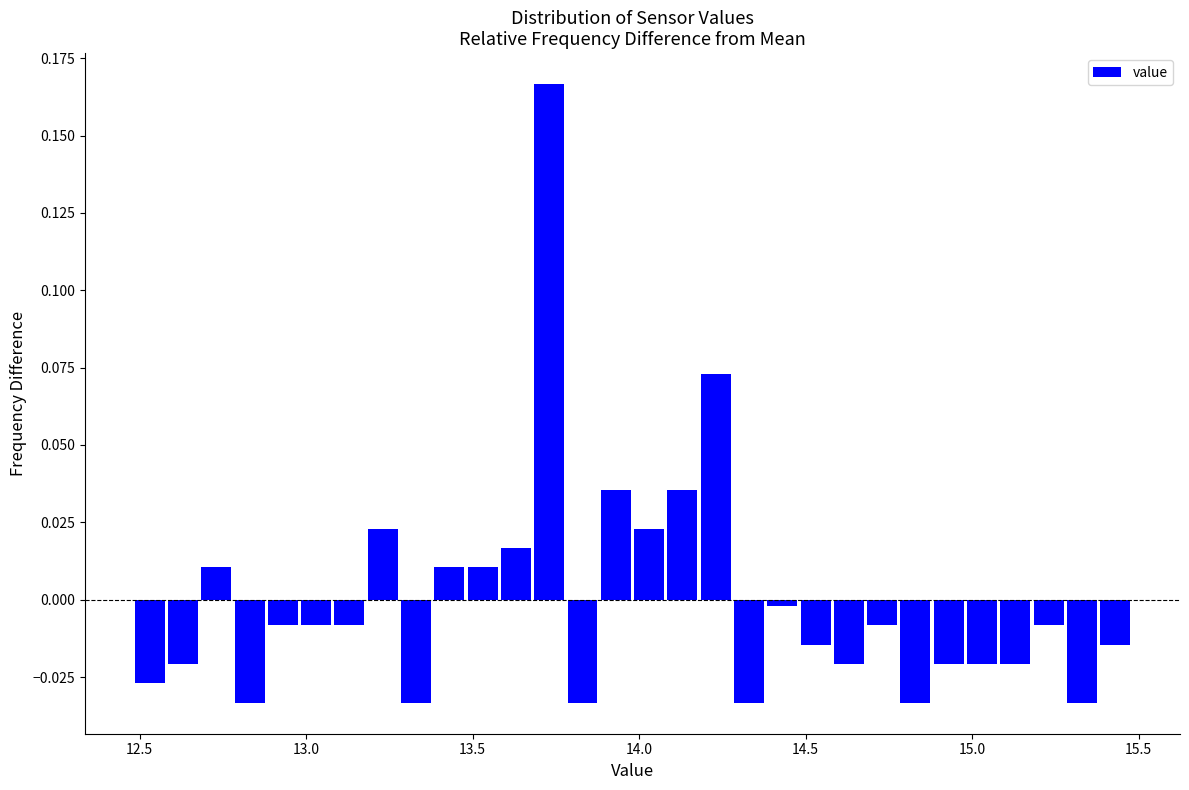

Around what value on the x-axis is the tallest bar? Give the approximate position of its centre, as read against the axis.

13.75